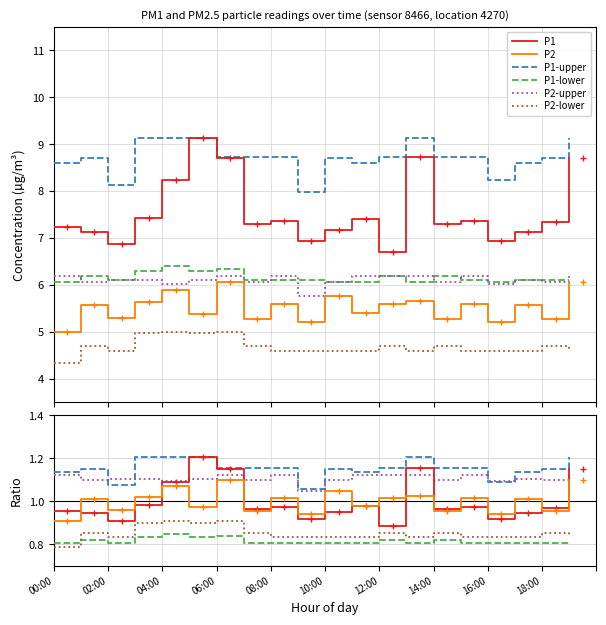

True or false: P1-upper and P2-upper cross at least once.

False